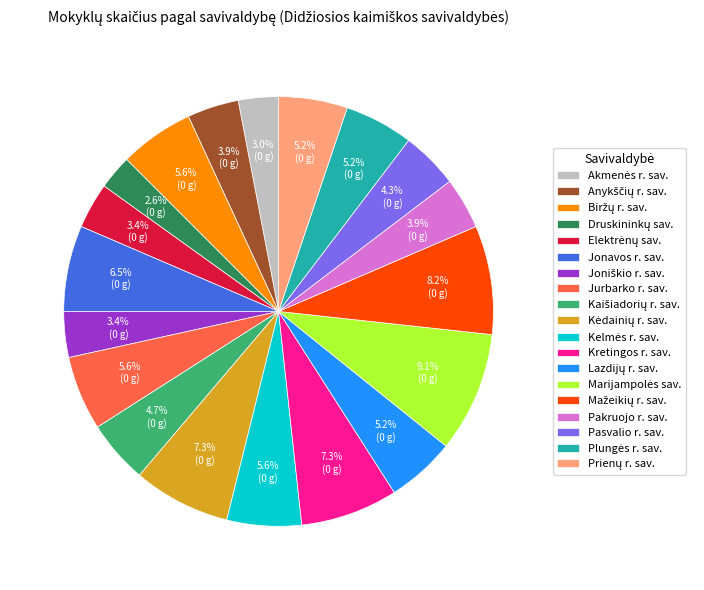

To the nearest percent, what is the average slice percentage?

5%